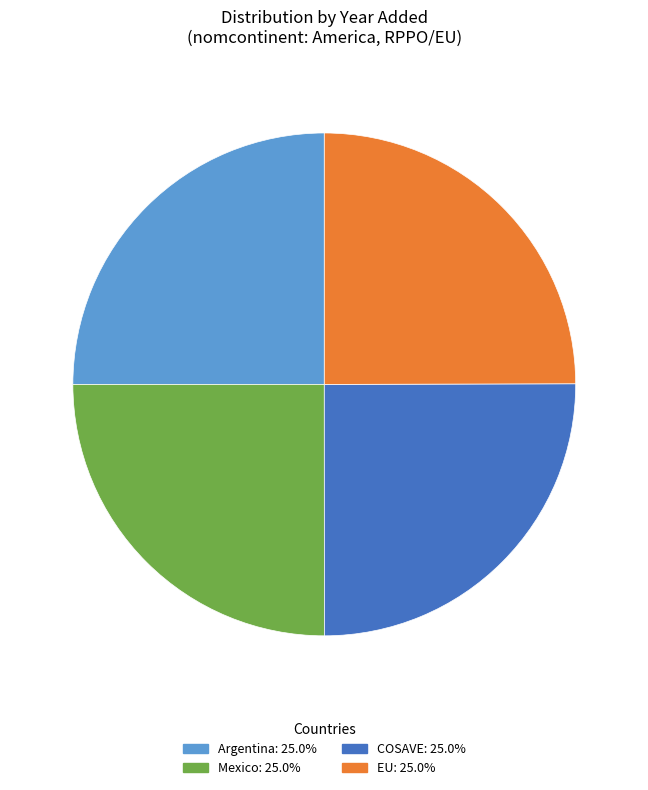

How many slices are in this pie chart?

4